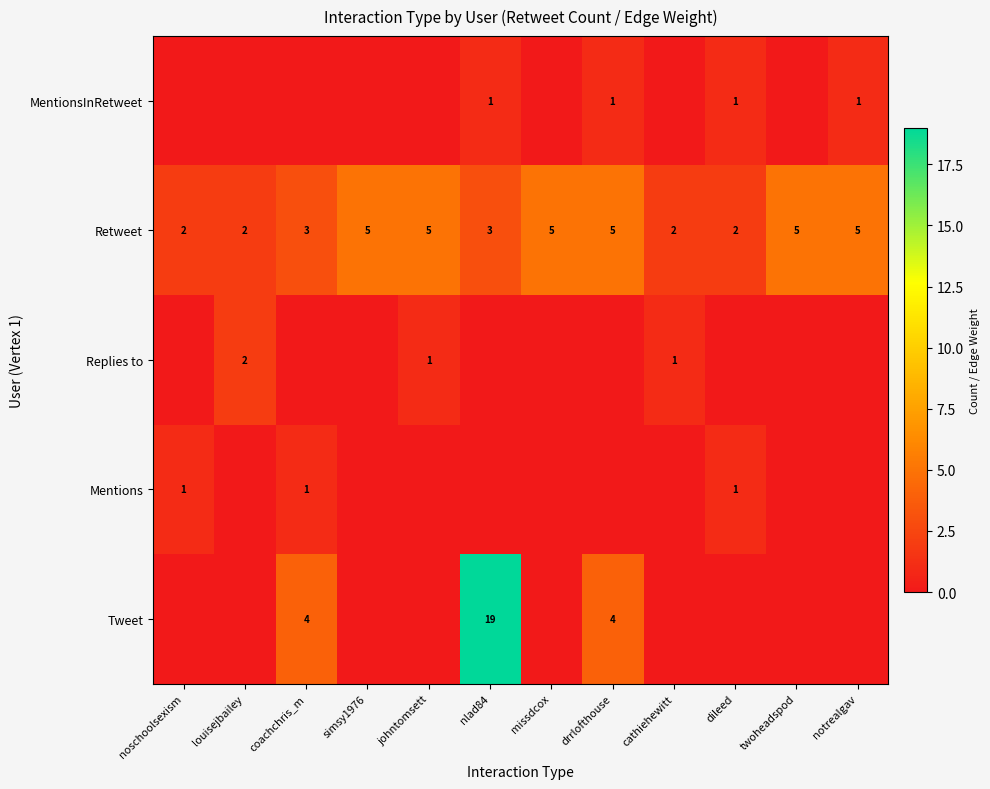

At which category is the sum across all series the highest?

nlad84